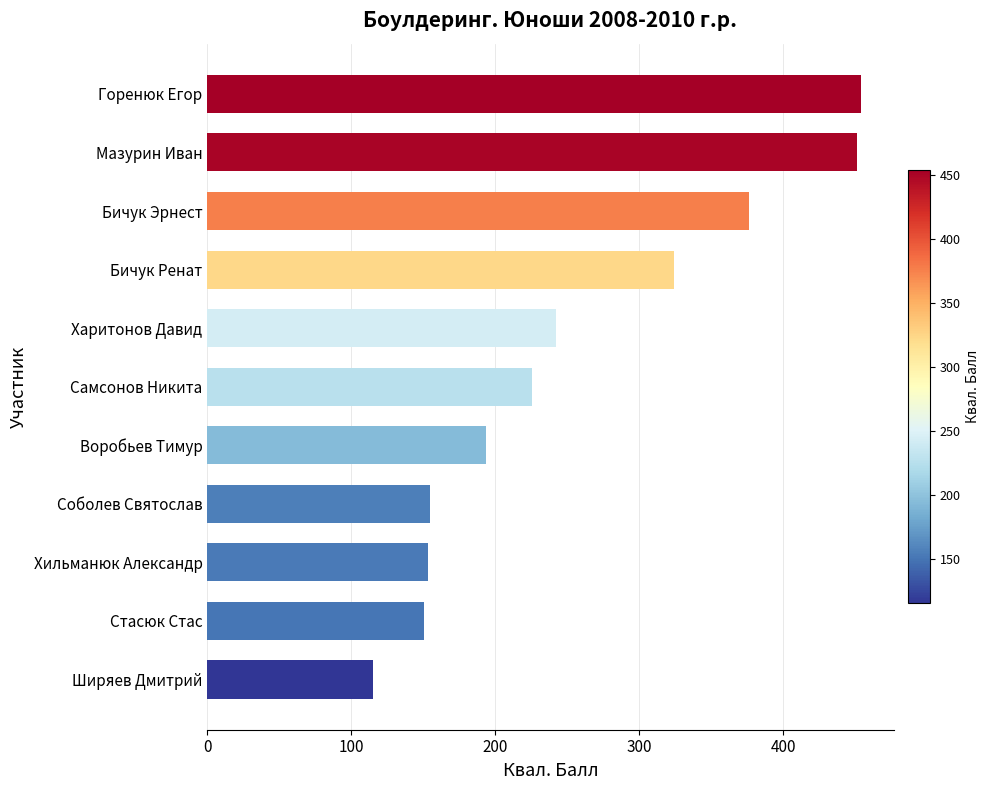

What is the difference between the maximum and minimum values?

339.0